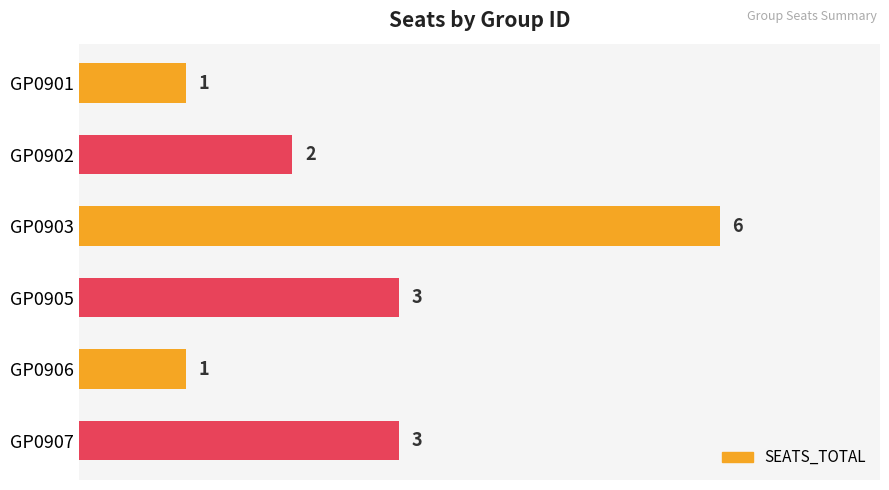

Reading top to bottom, extract all data points from this chart.

GP0901=1	GP0902=2	GP0903=6	GP0905=3	GP0906=1	GP0907=3